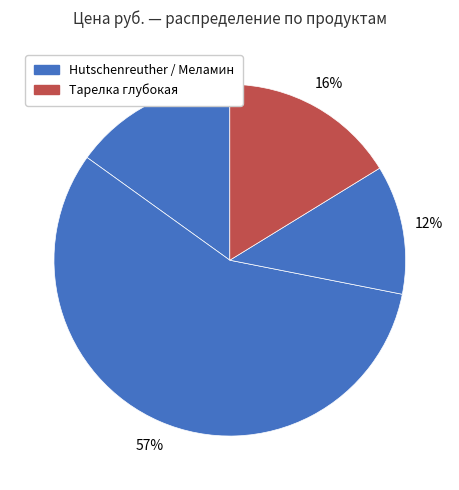

Count the number of slices in the pie.

4